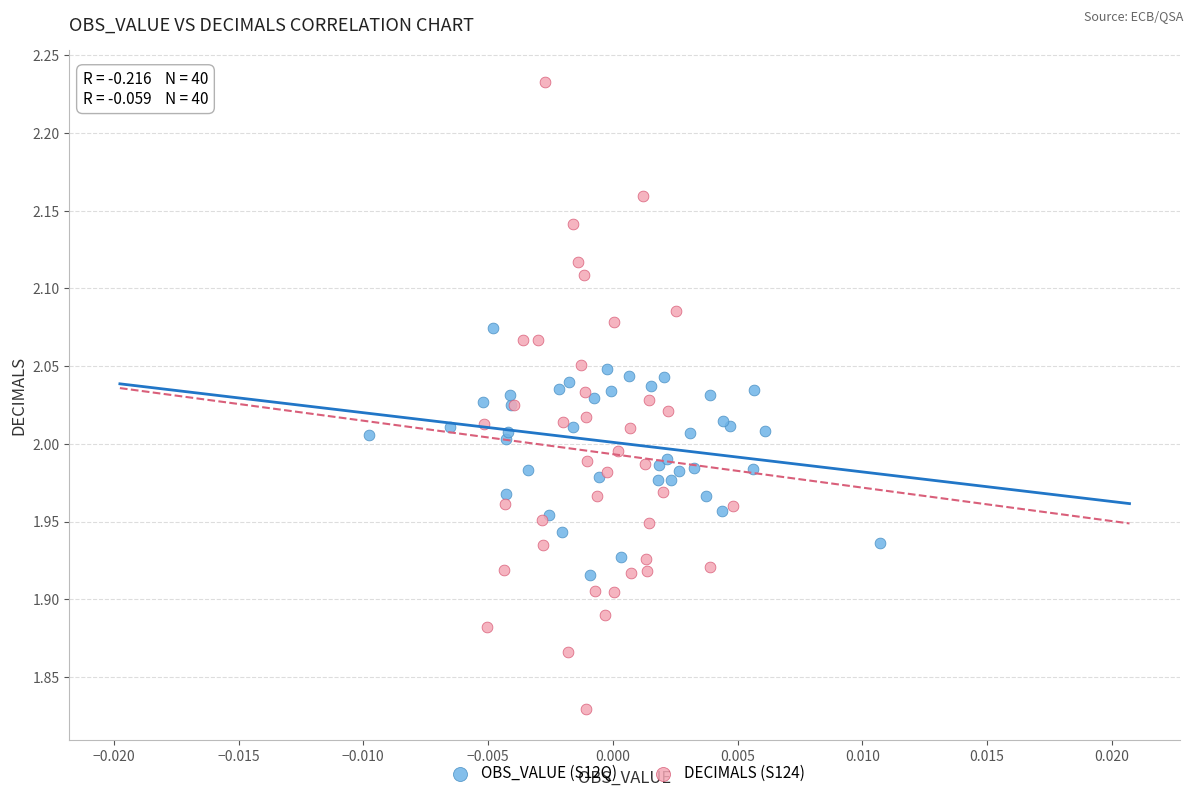

Which series contains the lowest Y value?

DECIMALS (S124)